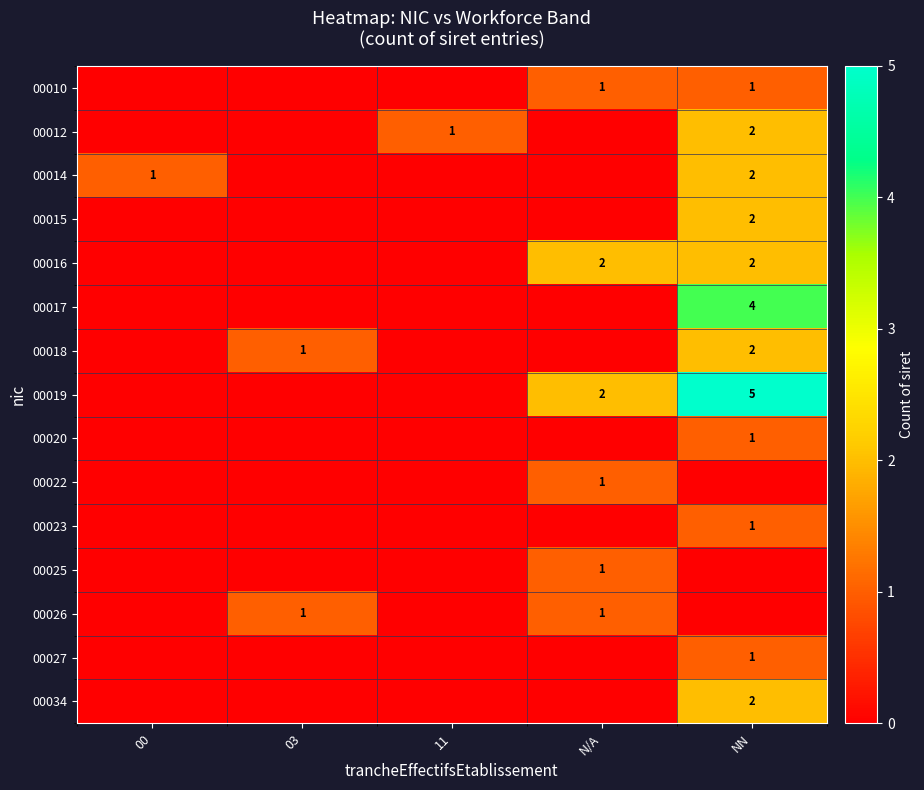

How many series are shown in this chart?

15